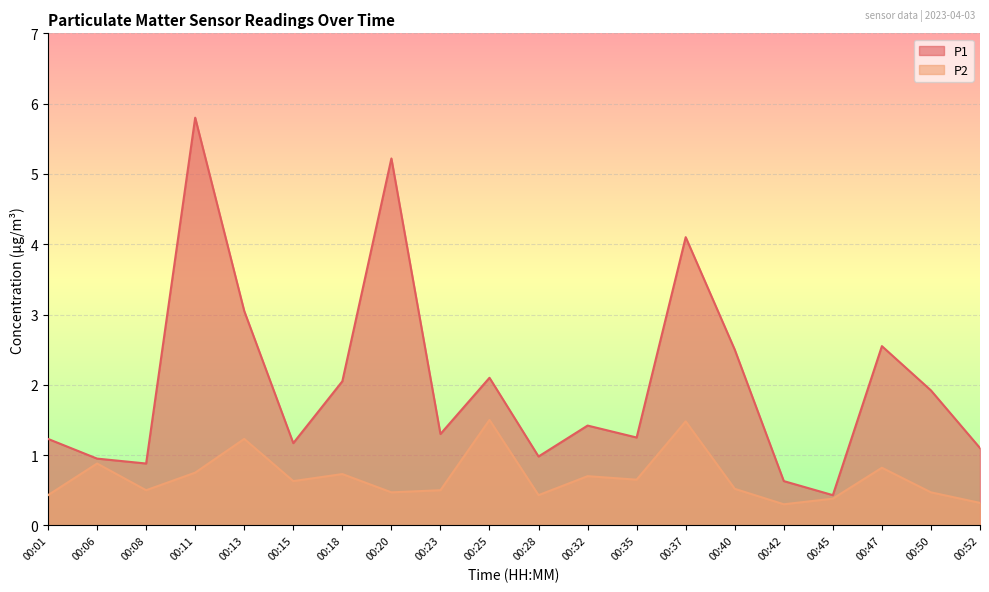

What is the average value of the P1 series?

2.0